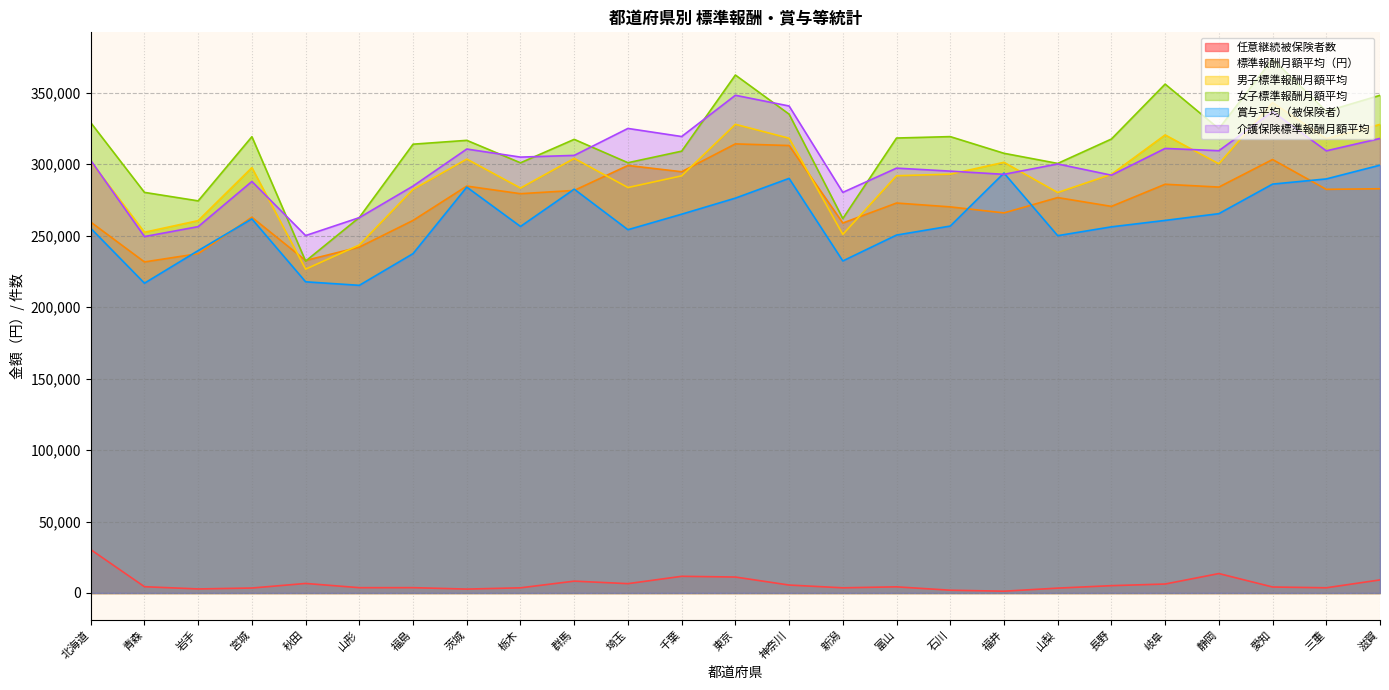

What are all the series names shown in the legend?

任意継続被保険者数, 標準報酬月額平均（円）, 男子標準報酬月額平均, 女子標準報酬月額平均, 賞与平均（被保険者）, 介護保険標準報酬月額平均